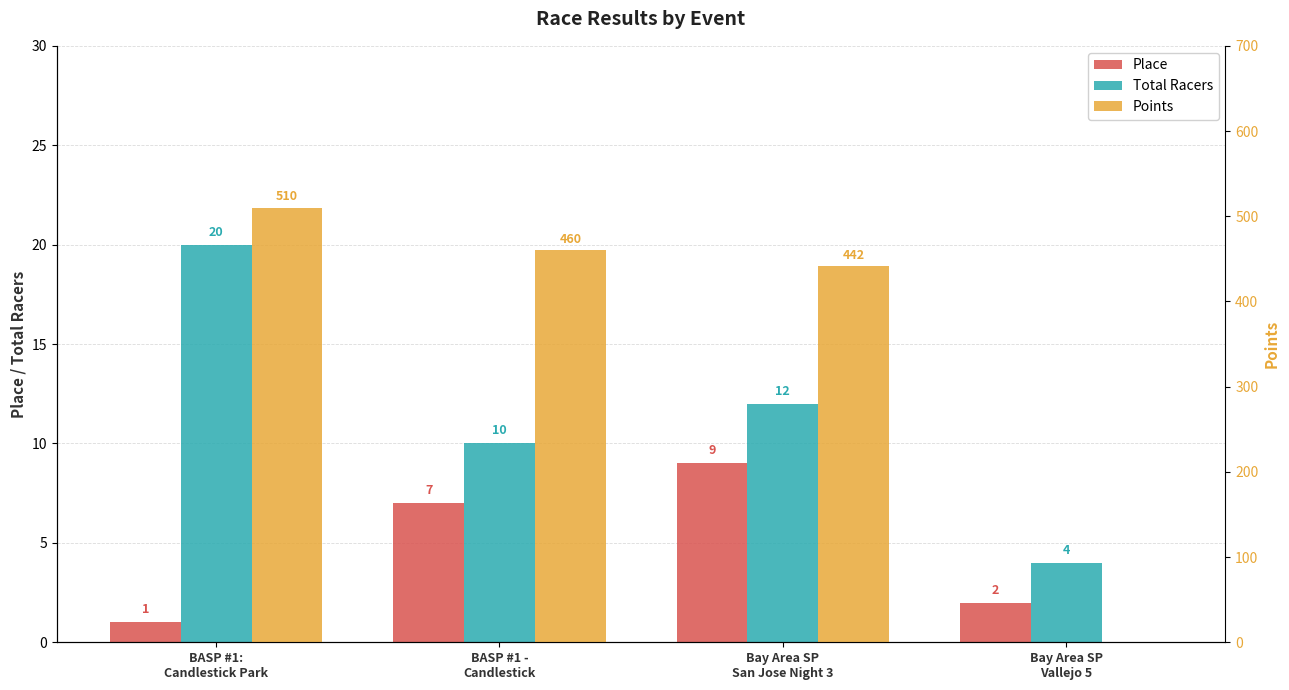

What value does the Total Racers series have at BASP #1:
Candlestick Park?

20.0